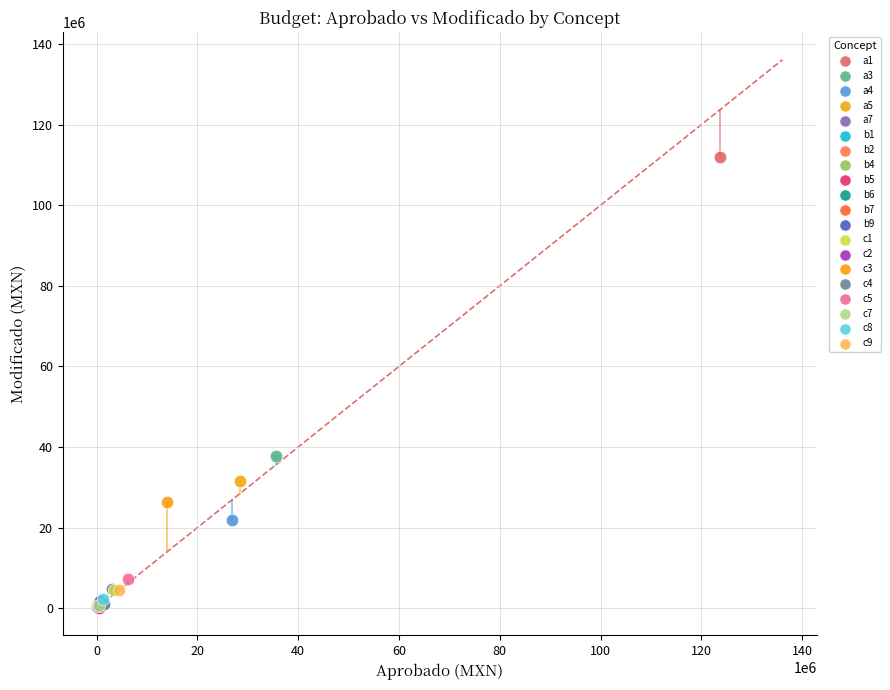

What are all the series names shown in the legend?

a1, a3, a4, a5, a7, b1, b2, b4, b5, b6, b7, b9, c1, c2, c3, c4, c5, c7, c8, c9